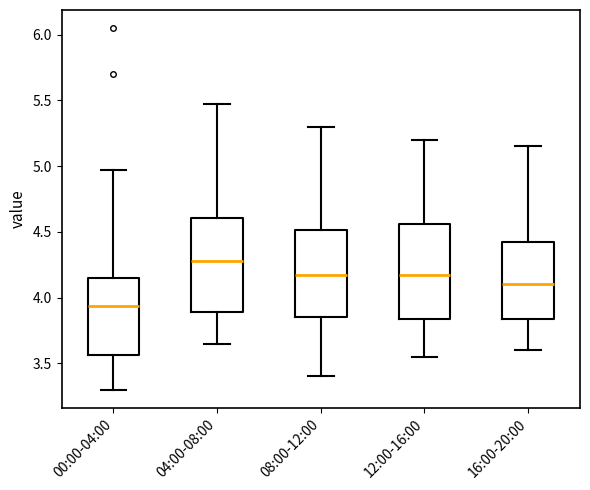

Which box has the lowest median line?

00:00-04:00